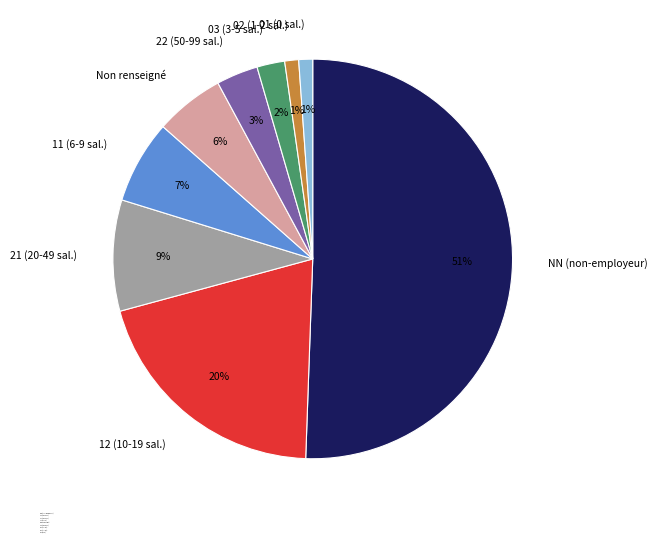

To the nearest percent, what portion does 11 (6-9 sal.) represent?

7%